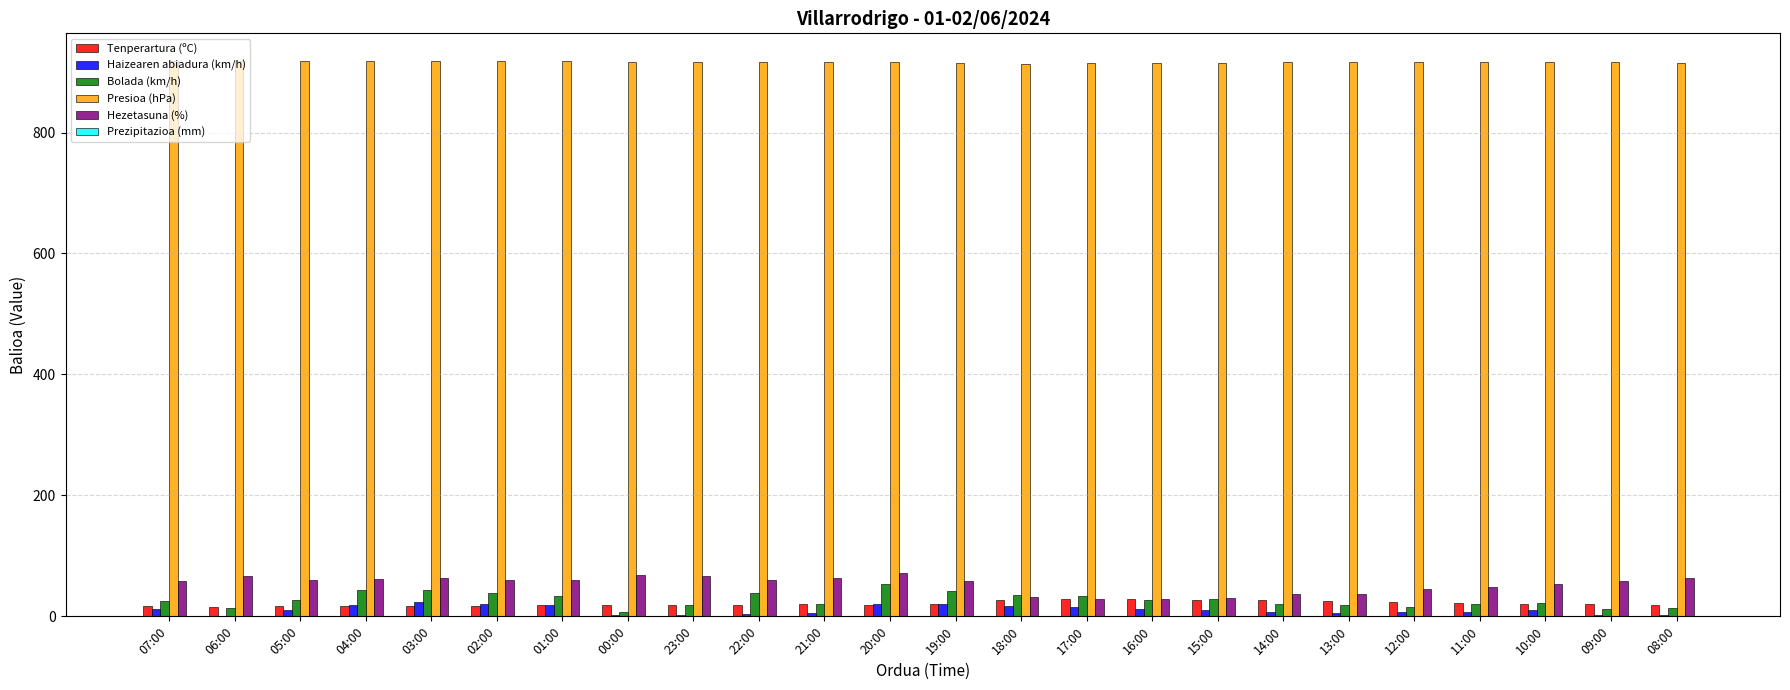

How many distinct data groups are displayed?

6